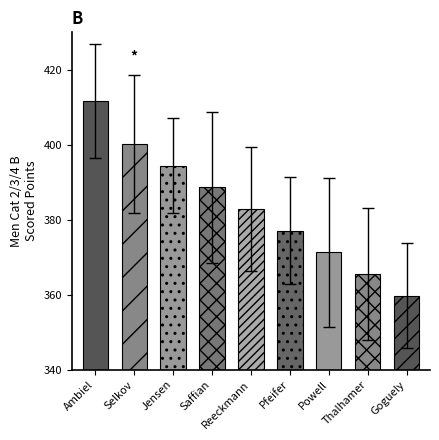

What position from the left is Jensen?

3